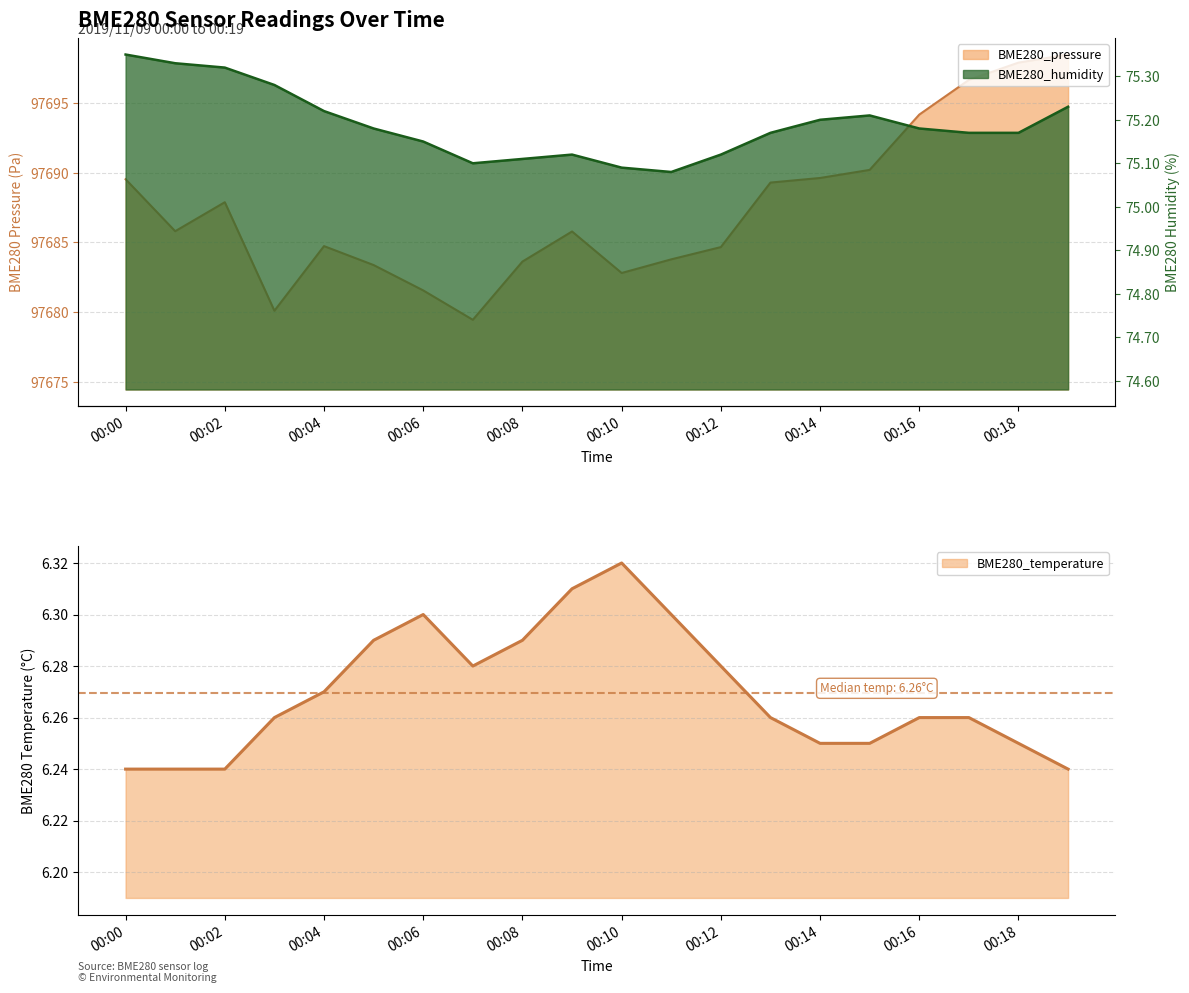

In BME280_pressure, how many points are higher than both neighbors (excluding endpoints)?

3